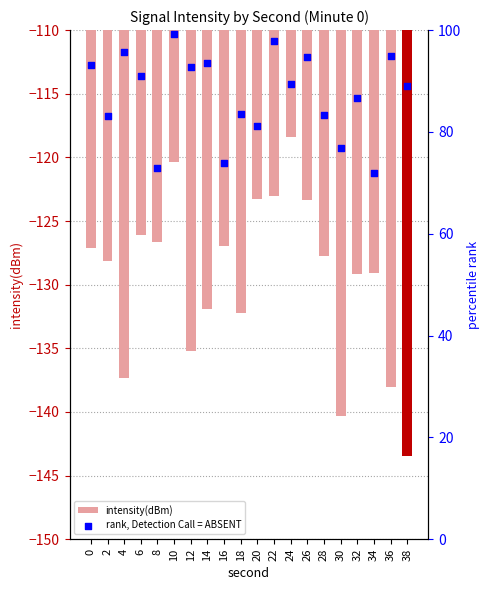

What is the total value across all series at 22?

-25.2